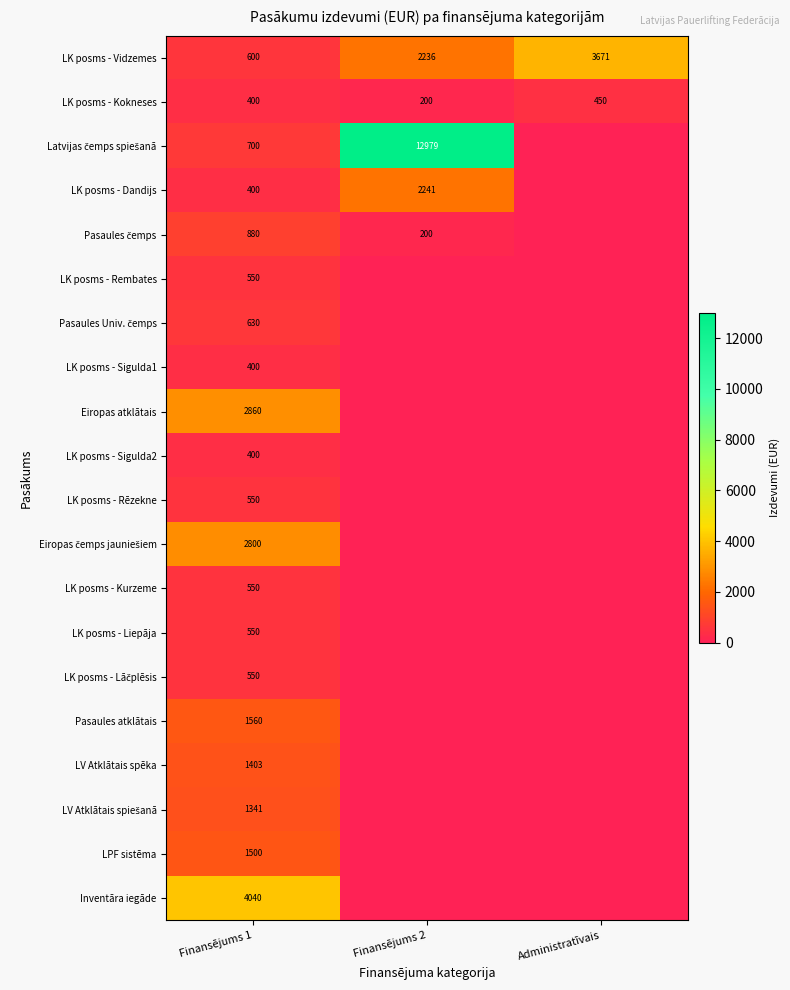

What is the difference between the maximum and minimum values in the LK posms - Kokneses series?

250